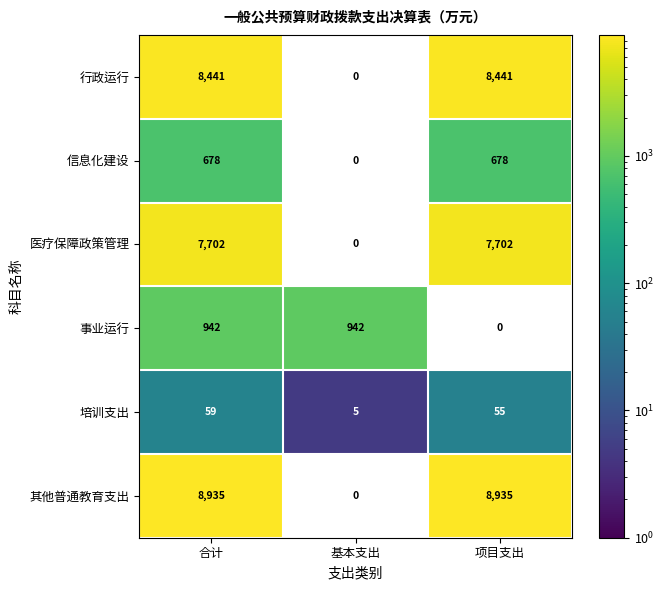

Between 基本支出 and 项目支出, which is larger?

项目支出